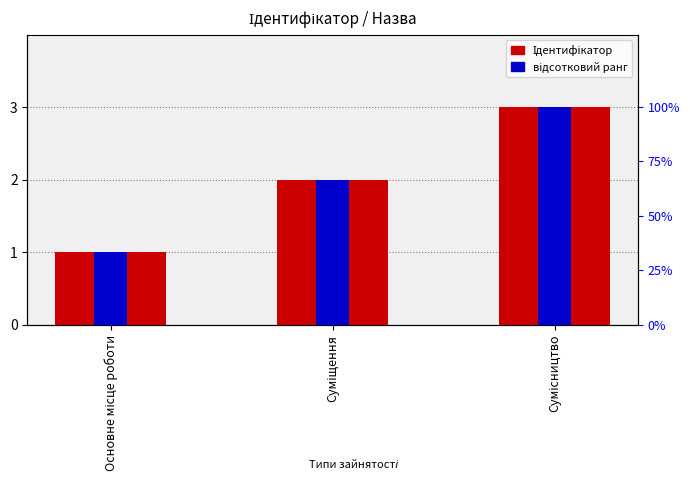

At how many categories does at least one series exceed 52?

2